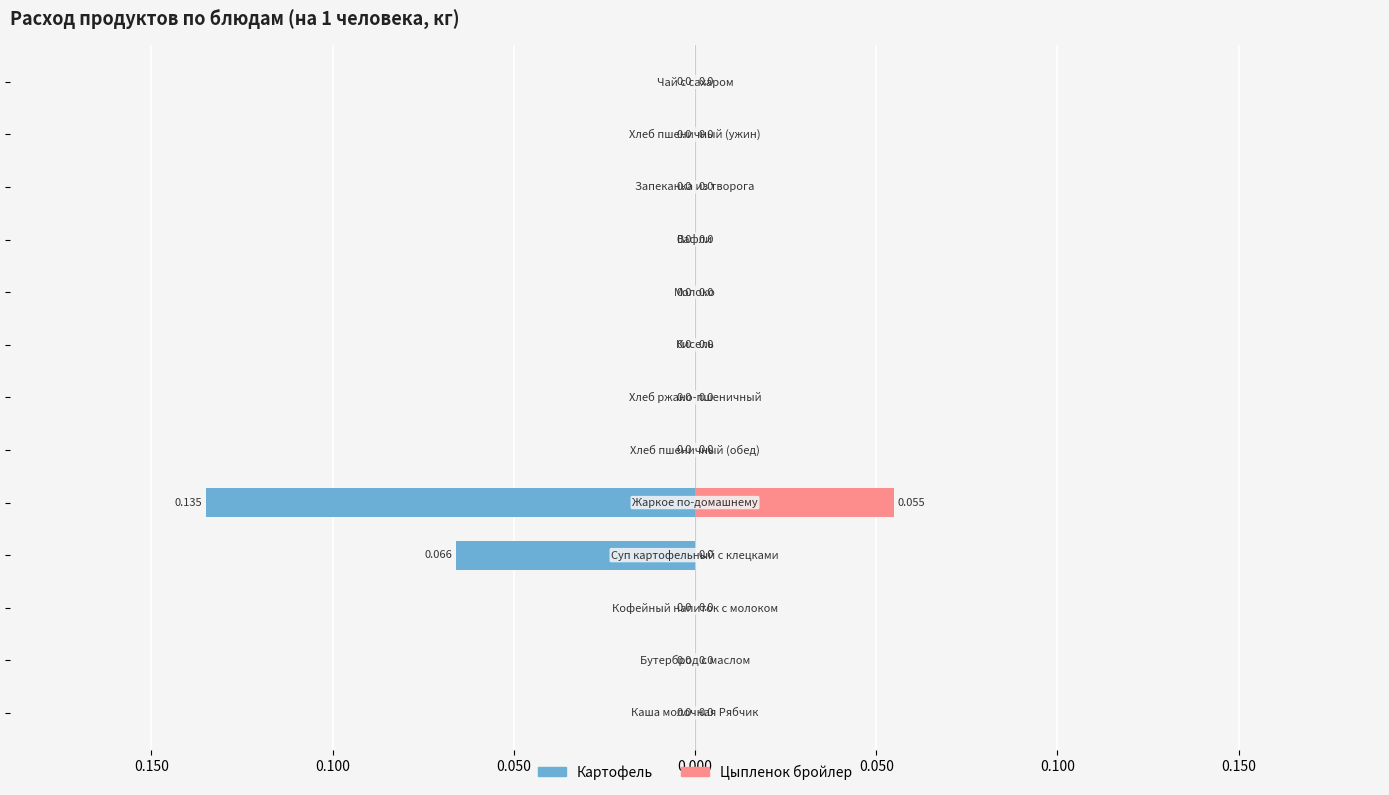

Count the number of categories in the chart.

13